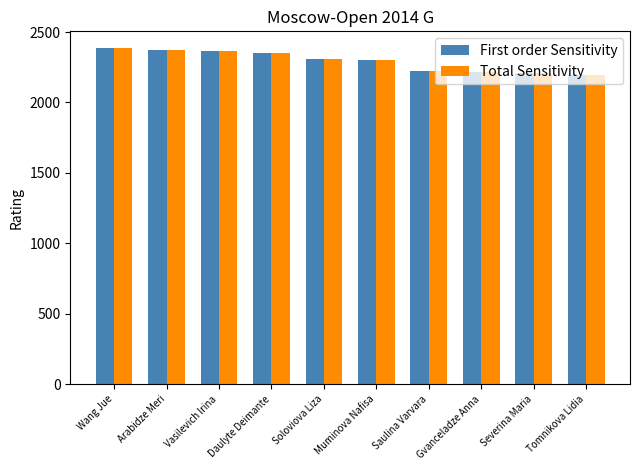

What is the smallest value displayed?

2195